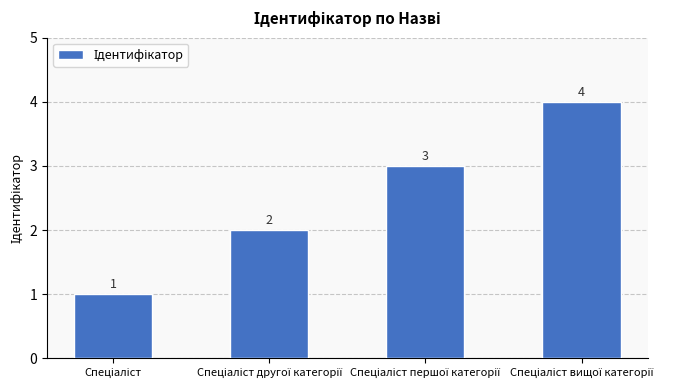

What is the maximum value shown in the chart?

4